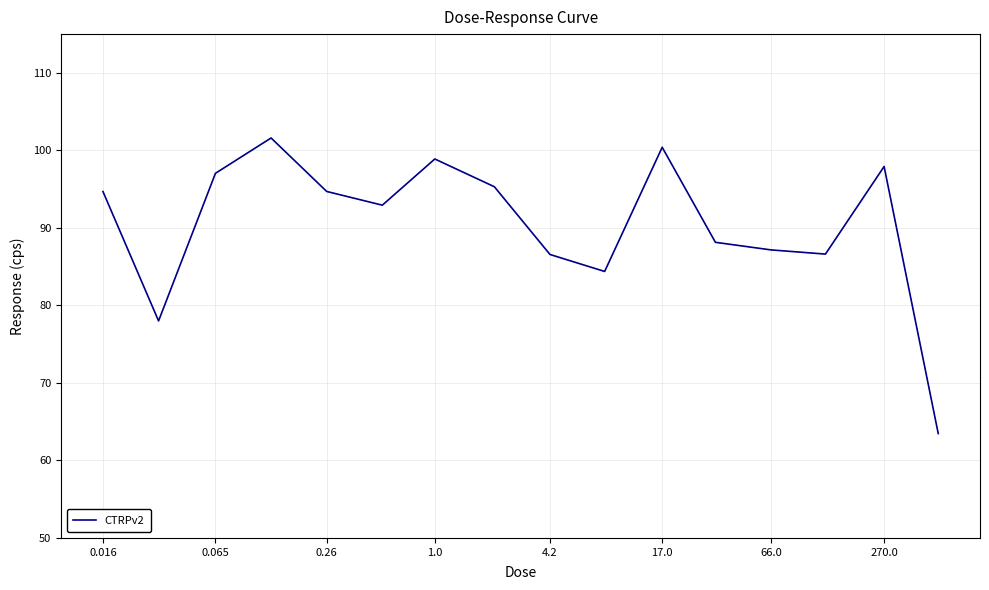

What is the minimum value shown in the chart?

63.5